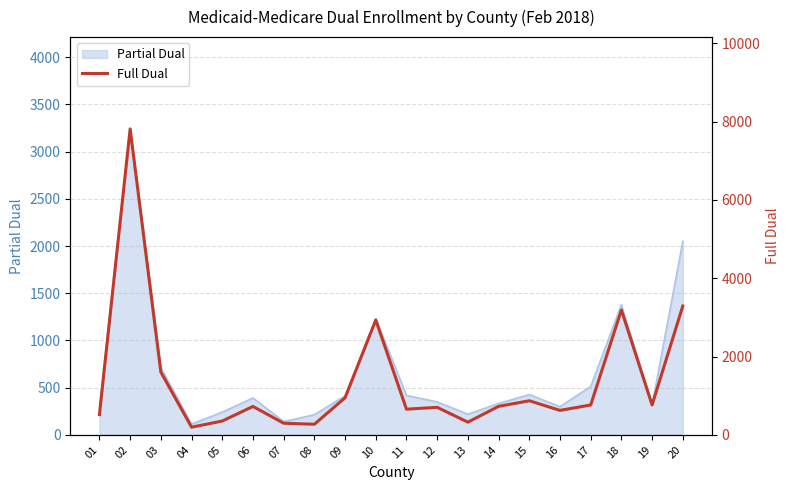

The value of Partial Dual at 03 is 393. True or false?

False